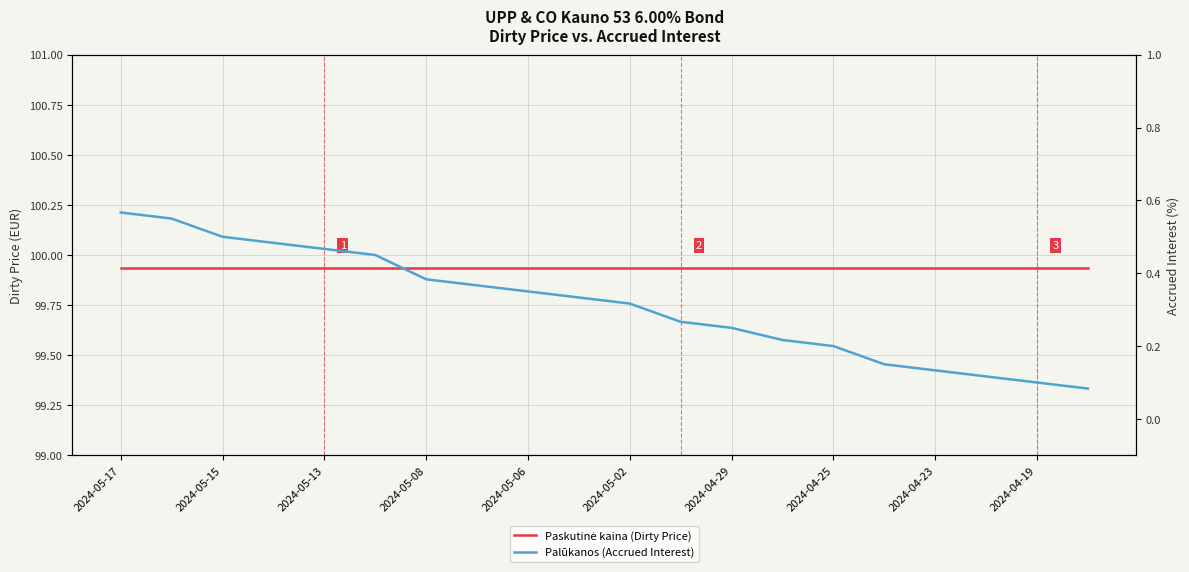

What is the maximum value for Paskutinė kaina (Dirty Price)?

99.9